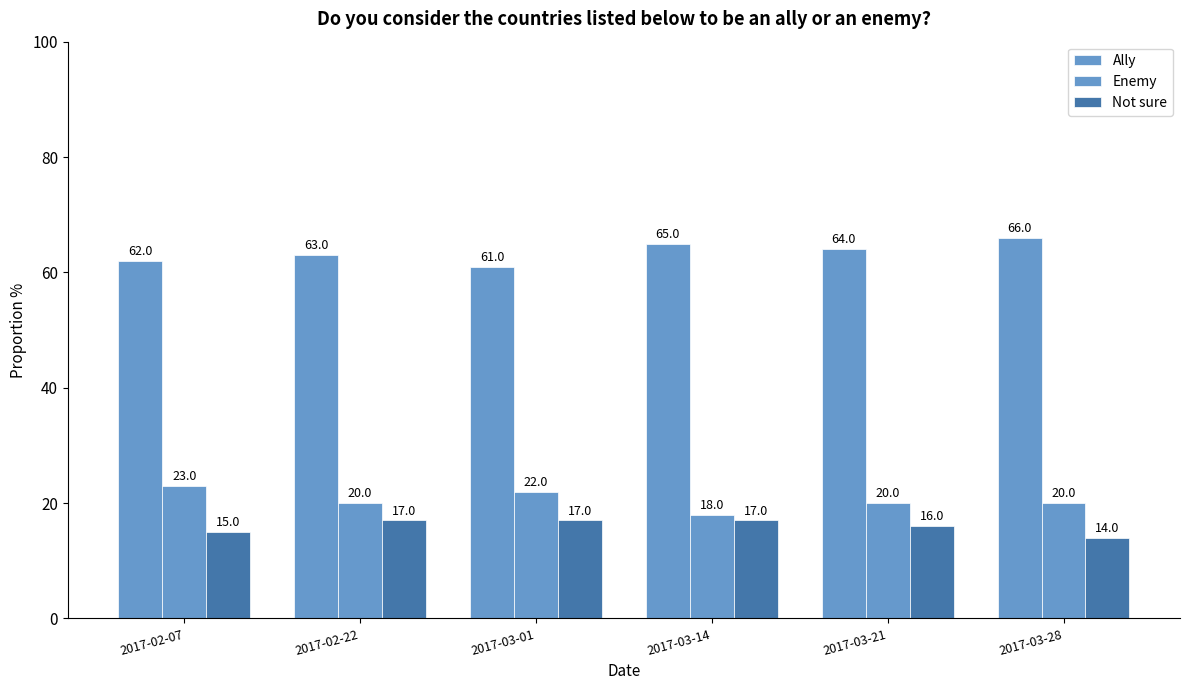

How many bars are there in total?

18